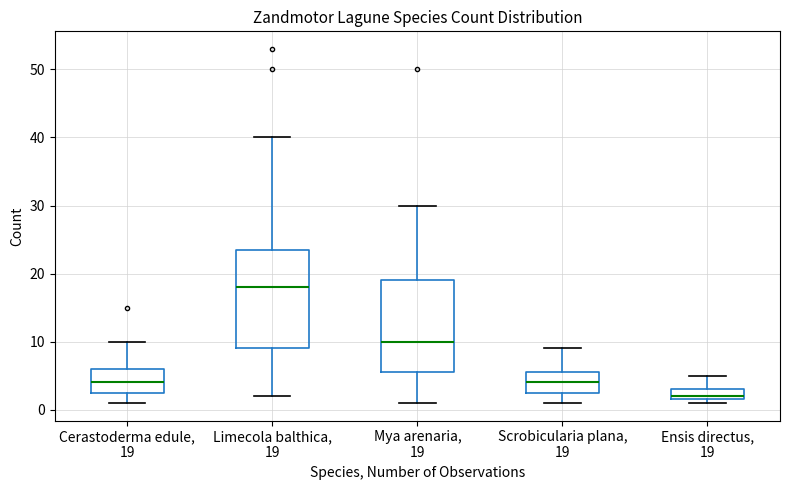

Comparing the boxes themselves (not the whiskers), which one is the tallest?

Limecola balthica, 19